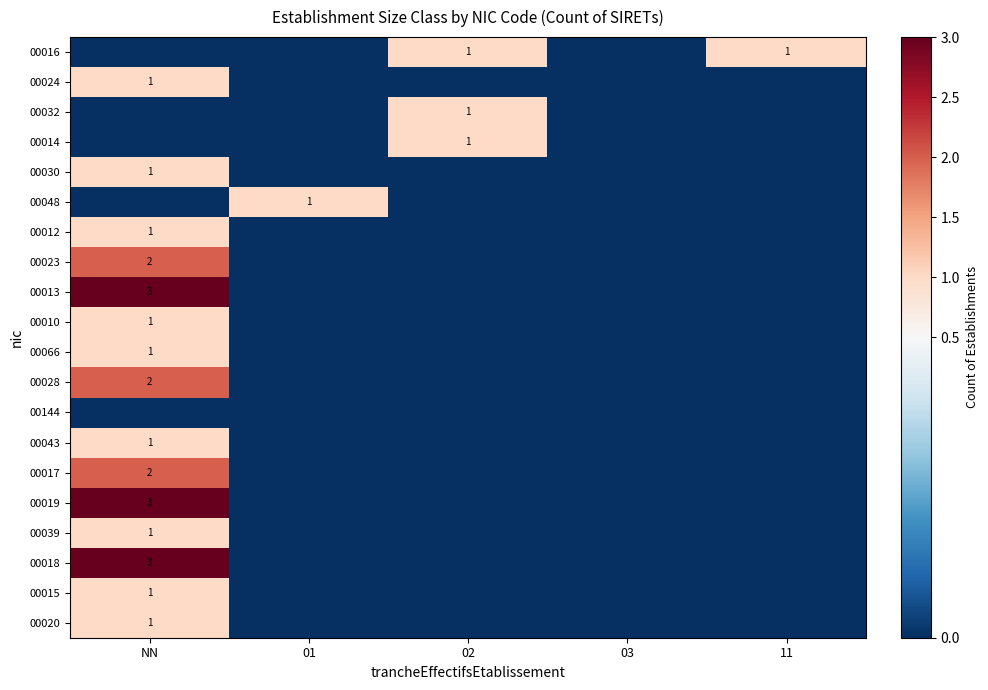

The 00018 series shows 5 at NN. True or false?

False